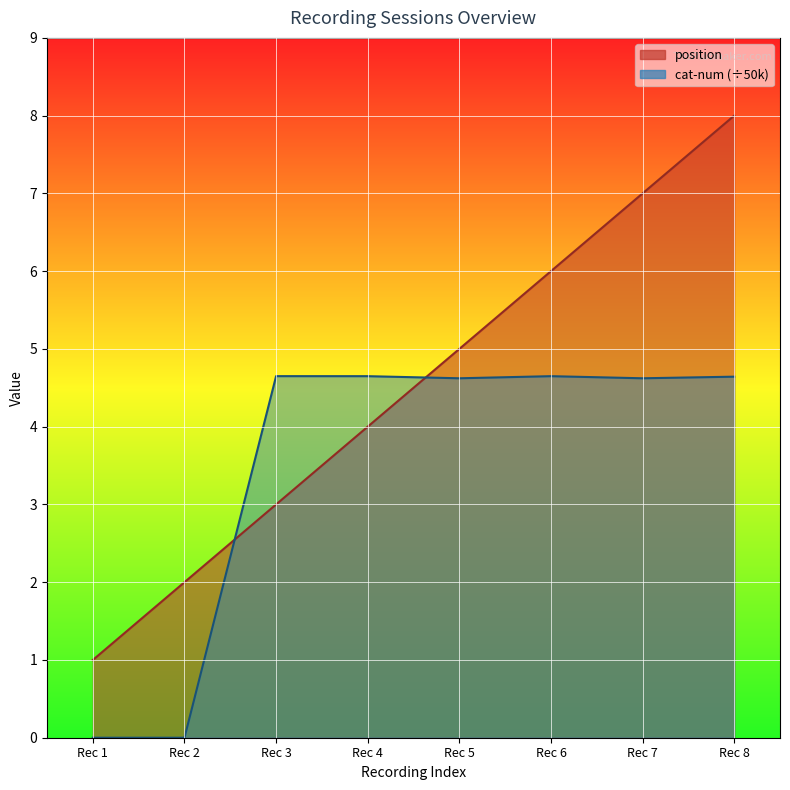

What are all the series names shown in the legend?

position, cat-num